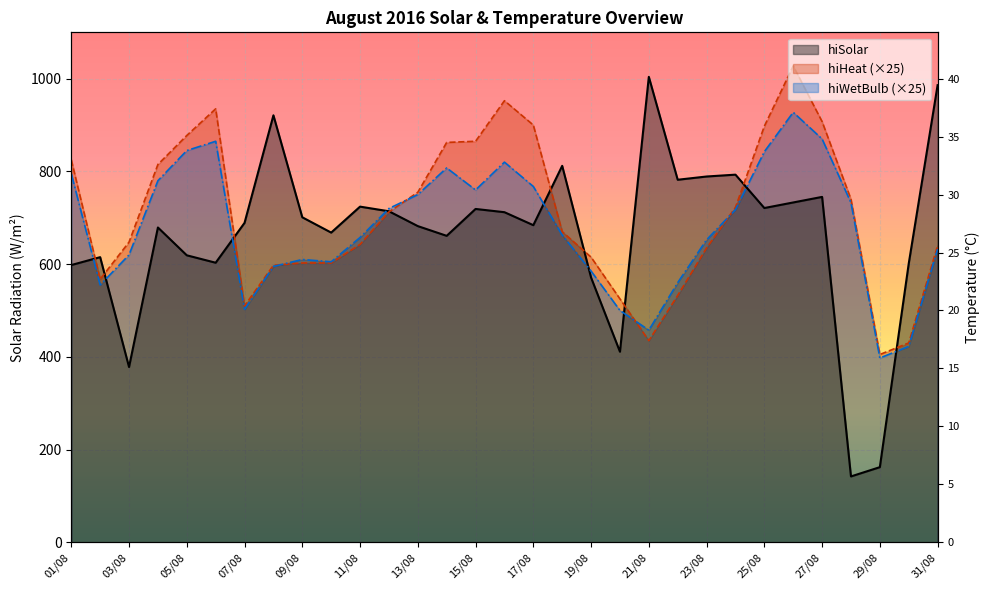

After their last crossing, which series has the higher values: hiWetBulb or hiHeat?

hiHeat